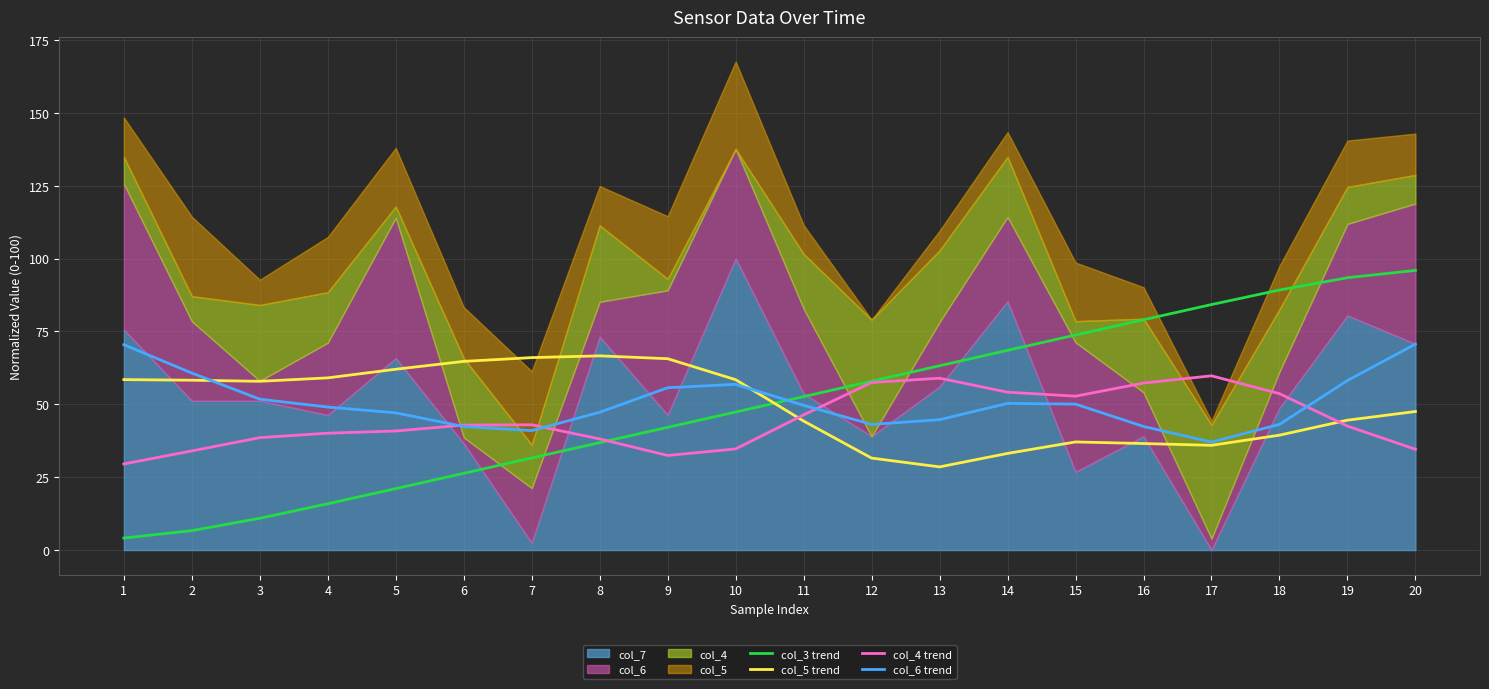

How many data points in col_4 trend are above 42?

11